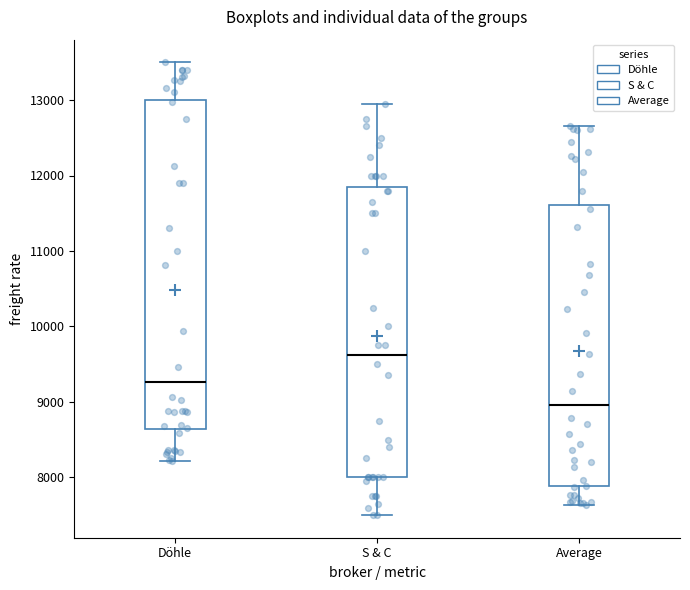

Reading left to right, transcribe this box plot: for each box, give where its median line is, the range the box spans, and where its two whiskers end, as read against the y-axis. The values are not printed on the chart, so give them approximately, as read against the axis.

Döhle: median 9300, box 8600 to 13000, whiskers 8200 to 13500
S & C: median 9600, box 8000 to 11900, whiskers 7500 to 13000
Average: median 9000, box 7900 to 11600, whiskers 7600 to 12700